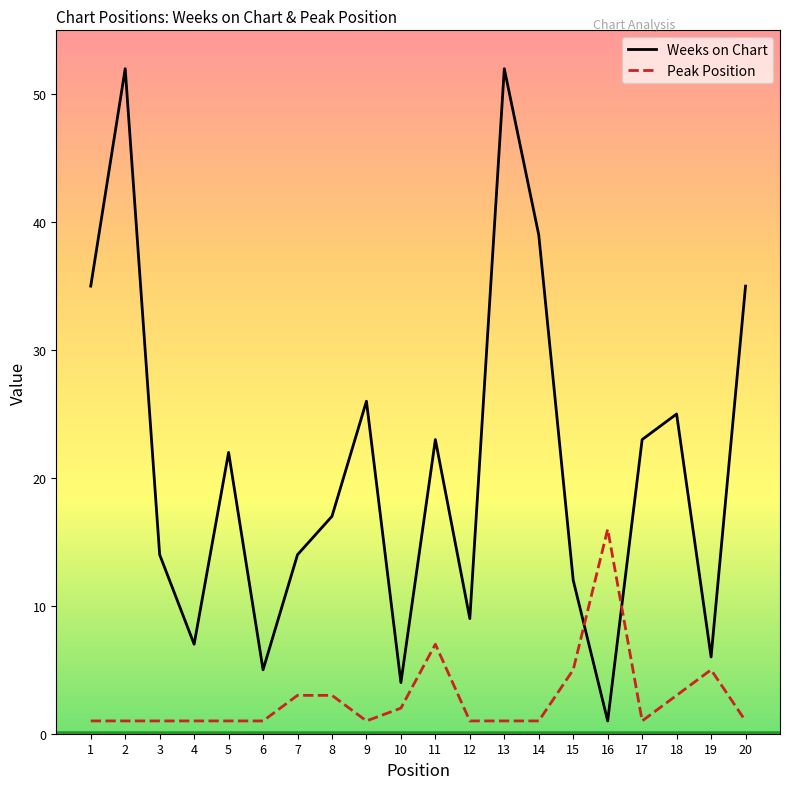

Which series changed the most between 5 and 14?

Weeks on Chart